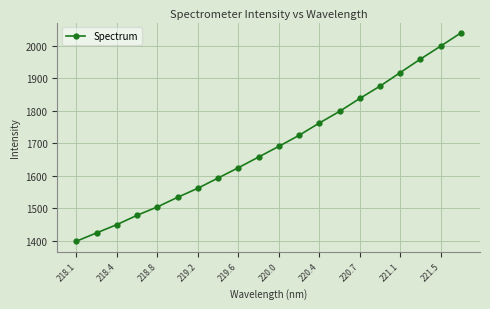

What is the maximum value shown in the chart?

2039.7